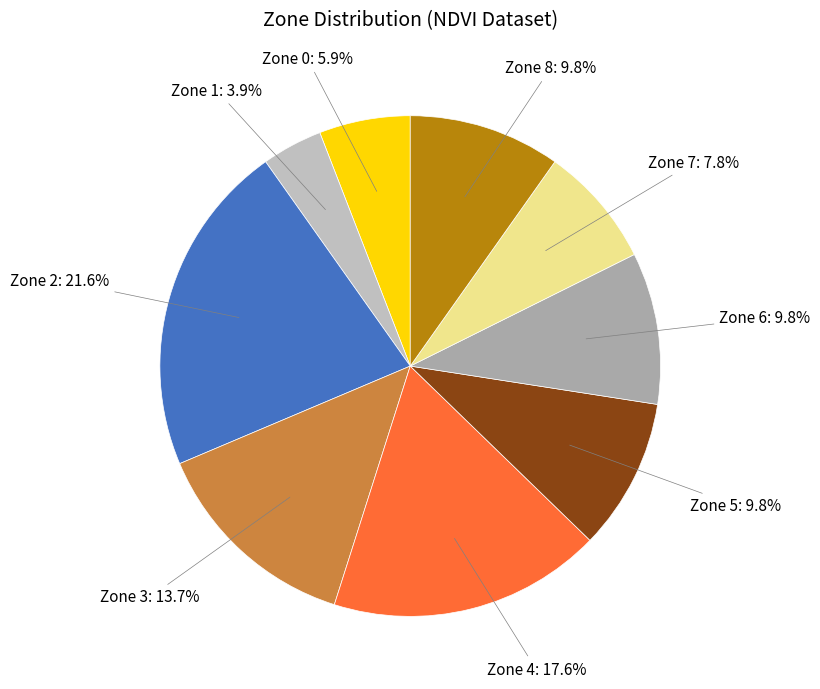

Is Zone 8 the majority of the pie?

No